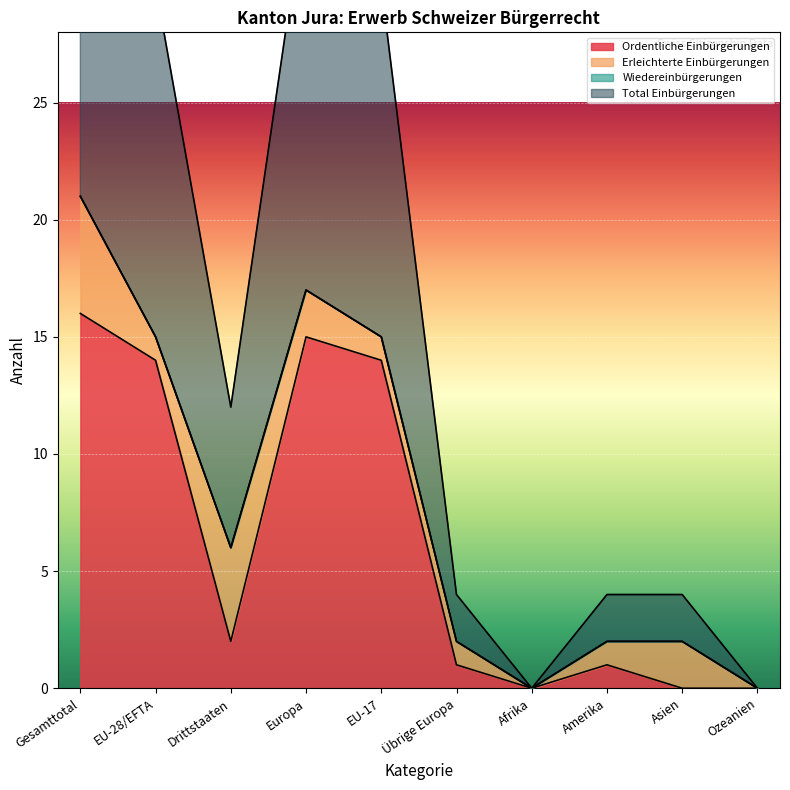

Which category has the highest value across all series?

Gesamttotal